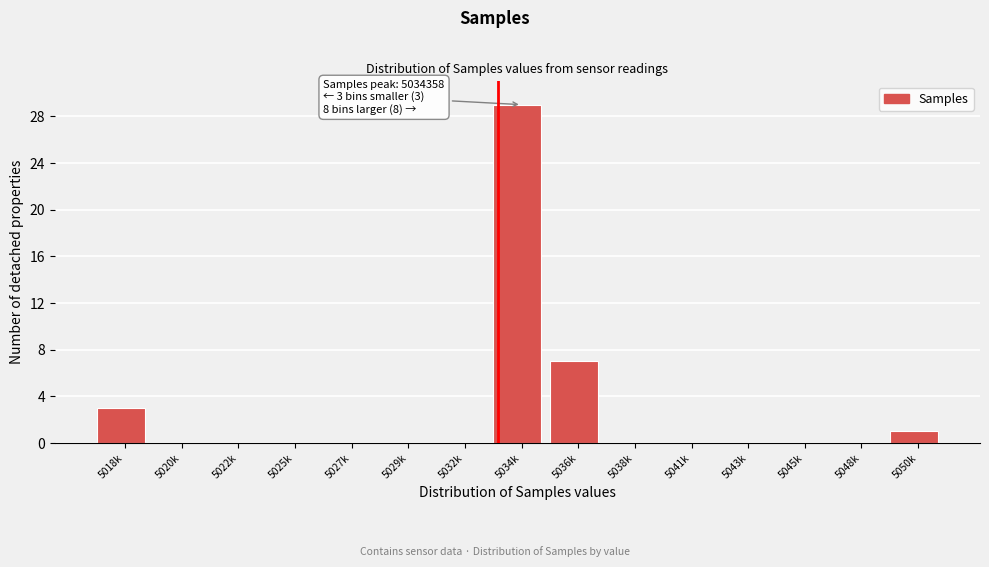

Reading left to right, what are all the values shown in this chart?

5018k=3	5020k=0	5022k=0	5025k=0	5027k=0	5029k=0	5032k=0	5034k=29	5036k=7	5038k=0	5041k=0	5043k=0	5045k=0	5048k=0	5050k=1